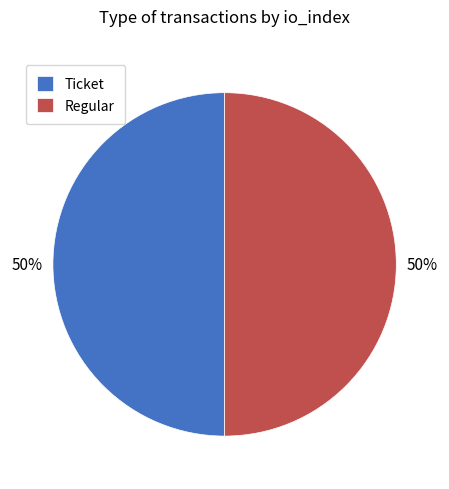

To the nearest percent, what is the combined percentage of Regular and Ticket?

100%